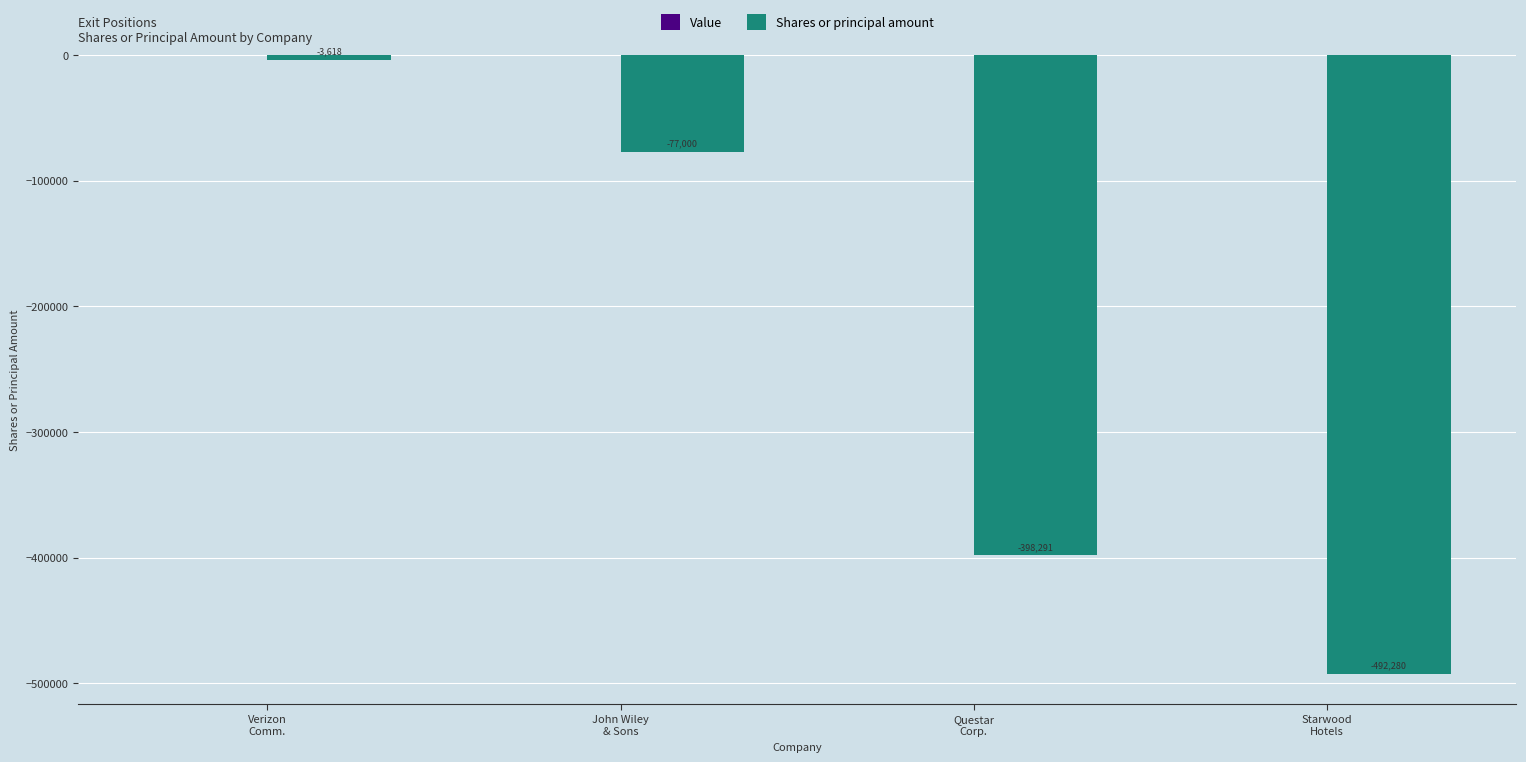

Does the chart contain any negative values?

Yes